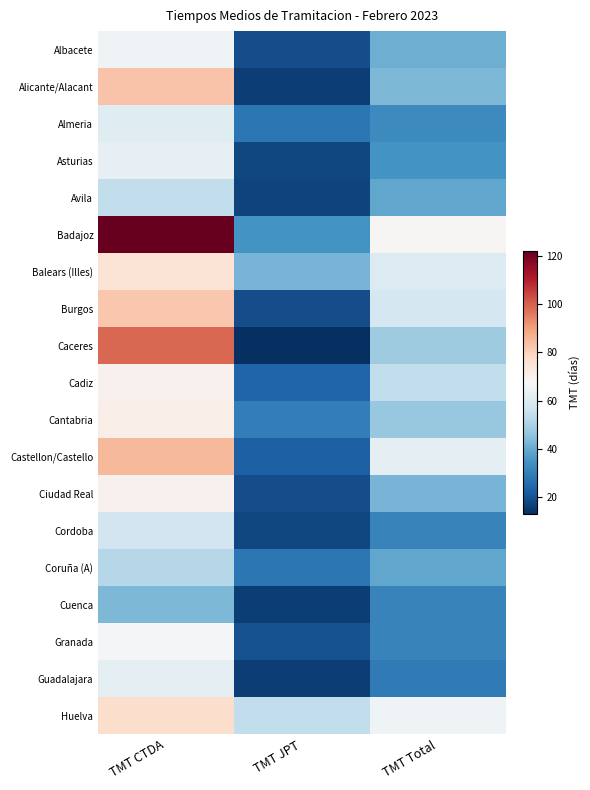

Reading left to right, what are all the values shown in this chart?

Albacete: TMT CTDA=65	TMT JPT=19	TMT Total=41
Alicante/Alacant: TMT CTDA=83	TMT JPT=16	TMT Total=43
Almeria: TMT CTDA=61	TMT JPT=28	TMT Total=33
Asturias: TMT CTDA=63	TMT JPT=18	TMT Total=35
Avila: TMT CTDA=54	TMT JPT=17	TMT Total=39
Badajoz: TMT CTDA=122	TMT JPT=35	TMT Total=68
Balears (Illes): TMT CTDA=75	TMT JPT=42	TMT Total=60
Burgos: TMT CTDA=82	TMT JPT=19	TMT Total=58
Caceres: TMT CTDA=99	TMT JPT=13	TMT Total=48
Cadiz: TMT CTDA=70	TMT JPT=24	TMT Total=54
Cantabria: TMT CTDA=71	TMT JPT=30	TMT Total=47
Castellon/Castello: TMT CTDA=85	TMT JPT=23	TMT Total=62
Ciudad Real: TMT CTDA=70	TMT JPT=19	TMT Total=42
Cordoba: TMT CTDA=57	TMT JPT=18	TMT Total=31
Coruña (A): TMT CTDA=52	TMT JPT=28	TMT Total=39
Cuenca: TMT CTDA=43	TMT JPT=16	TMT Total=31
Granada: TMT CTDA=67	TMT JPT=20	TMT Total=31
Guadalajara: TMT CTDA=62	TMT JPT=16	TMT Total=29
Huelva: TMT CTDA=77	TMT JPT=54	TMT Total=65